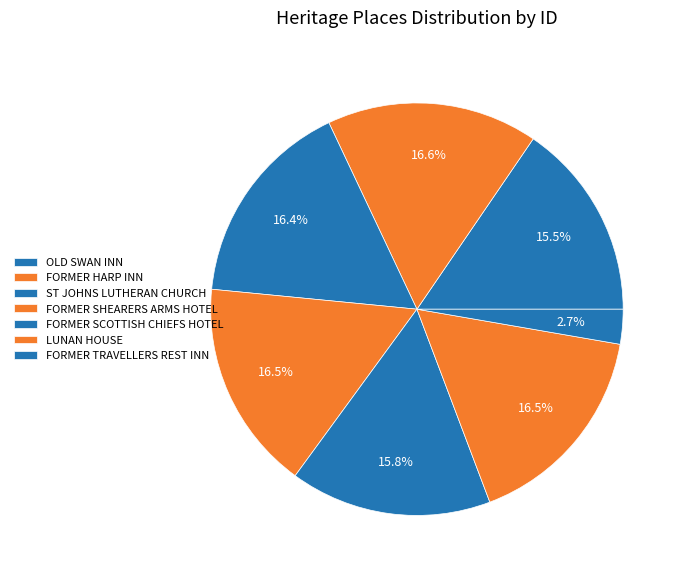

How many slices are in this pie chart?

7